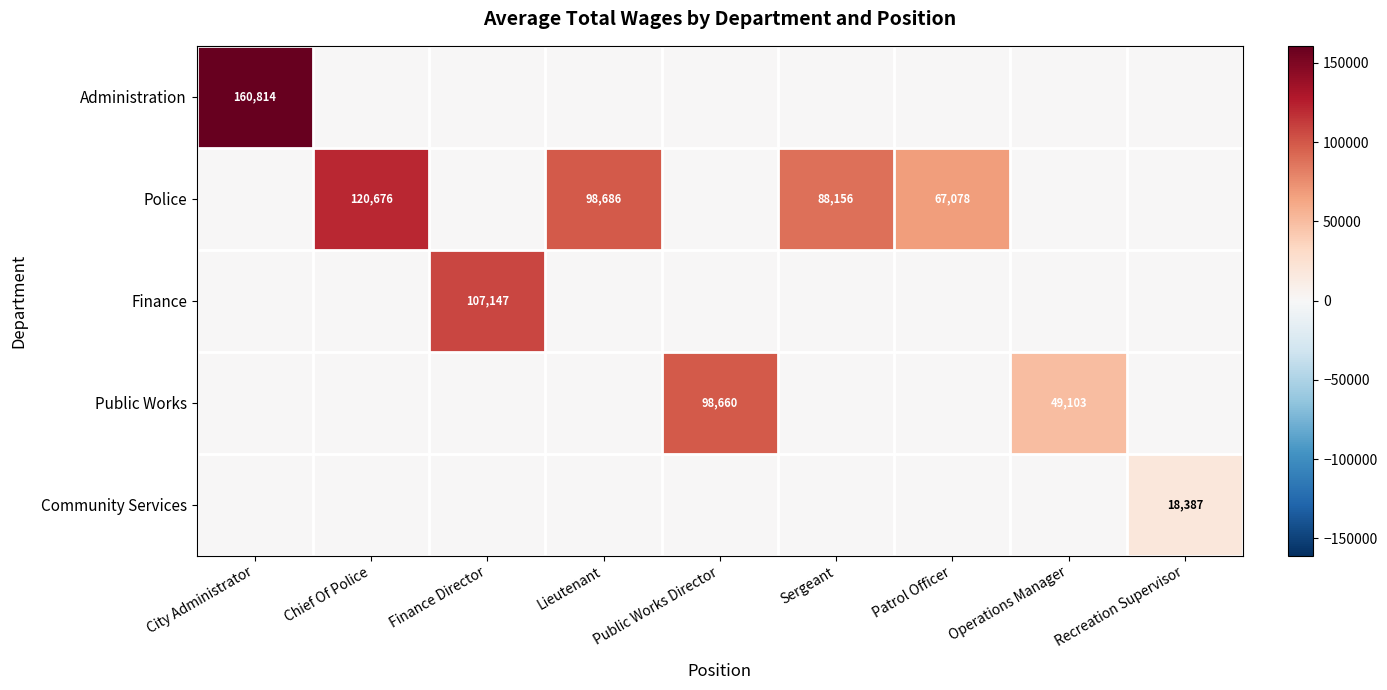

True or false: Police has a value of 88156 at Sergeant.

True